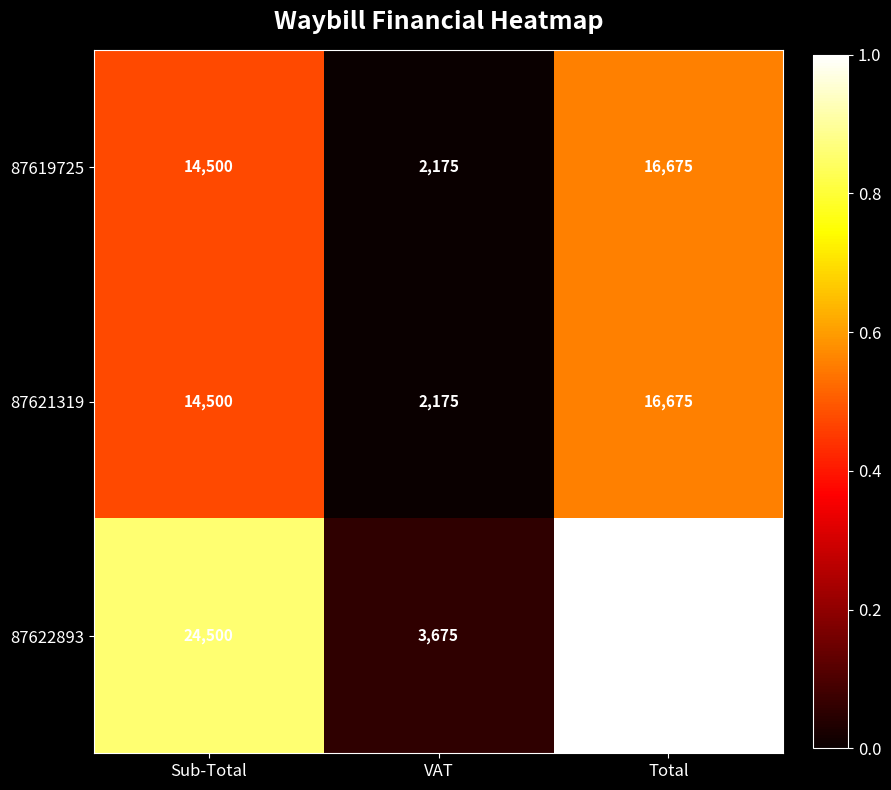

Is it true that 87621319 equals 16675 at Total?

True